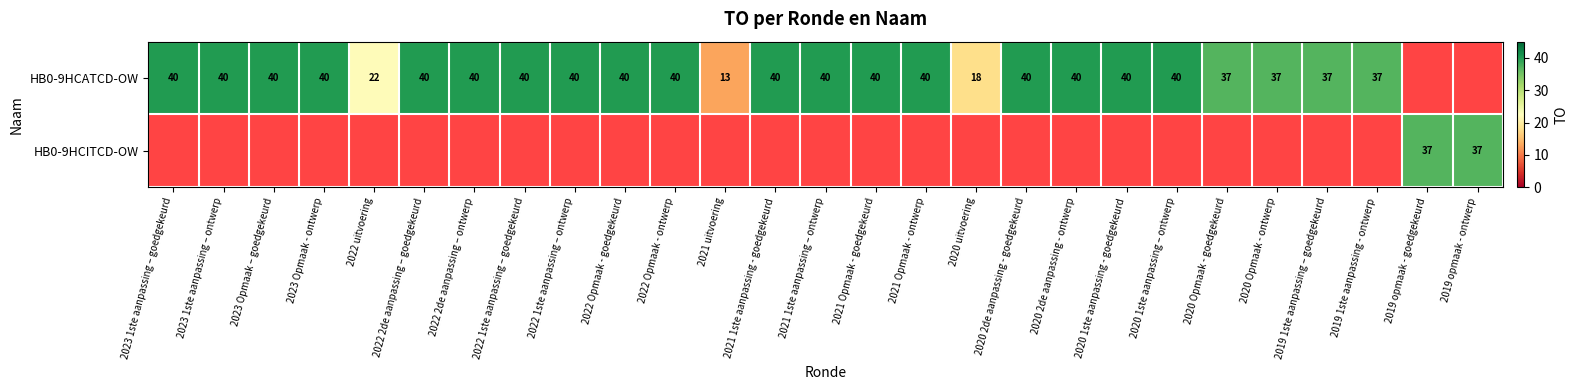

The HB0-9HCATCD-OW series shows 55.1 at 2020 1ste aanpassing - goedgekeurd. True or false?

False